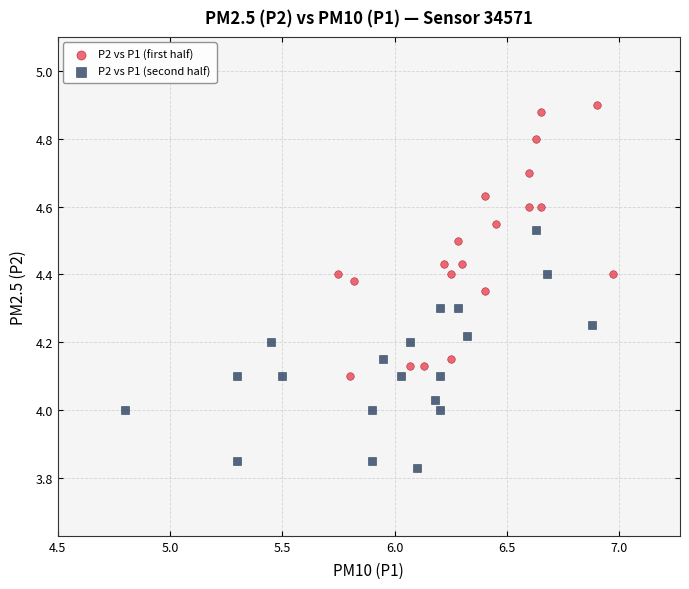

Which series reaches the minimum Y coordinate?

P2 vs P1 (second half)